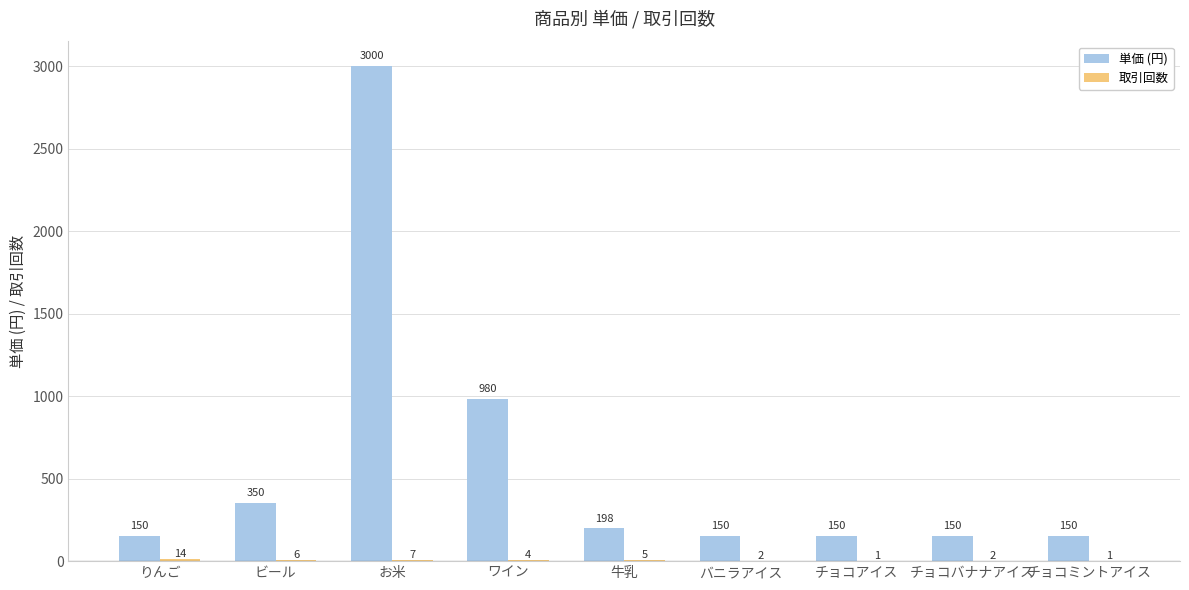

What is the approximate value of 単価 (円) at お米?

3000